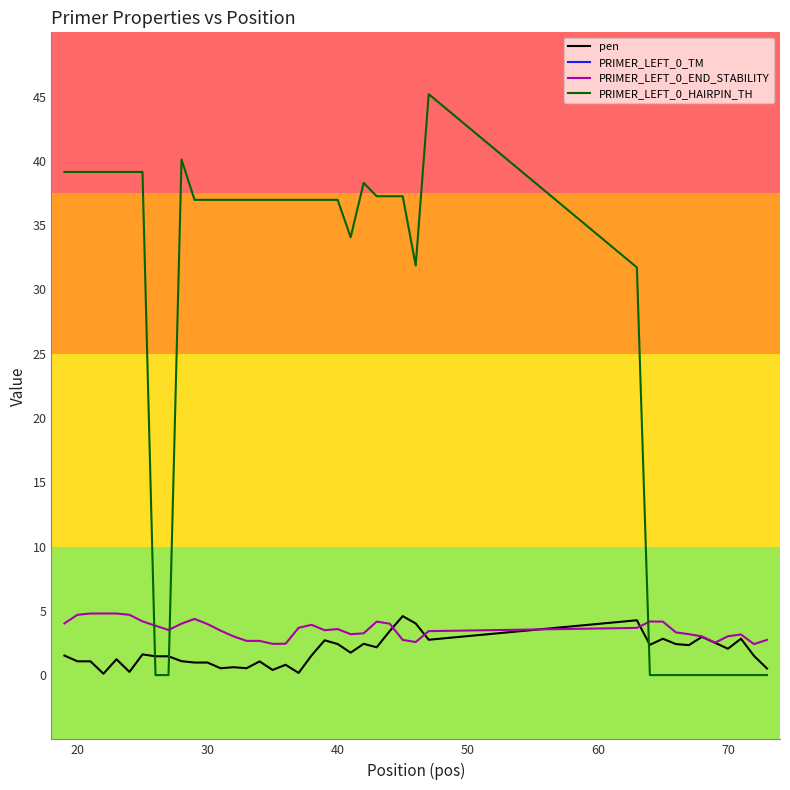

After their last crossing, which series has the higher values: PRIMER_LEFT_0_END_STABILITY or PRIMER_LEFT_0_HAIRPIN_TH?

PRIMER_LEFT_0_END_STABILITY